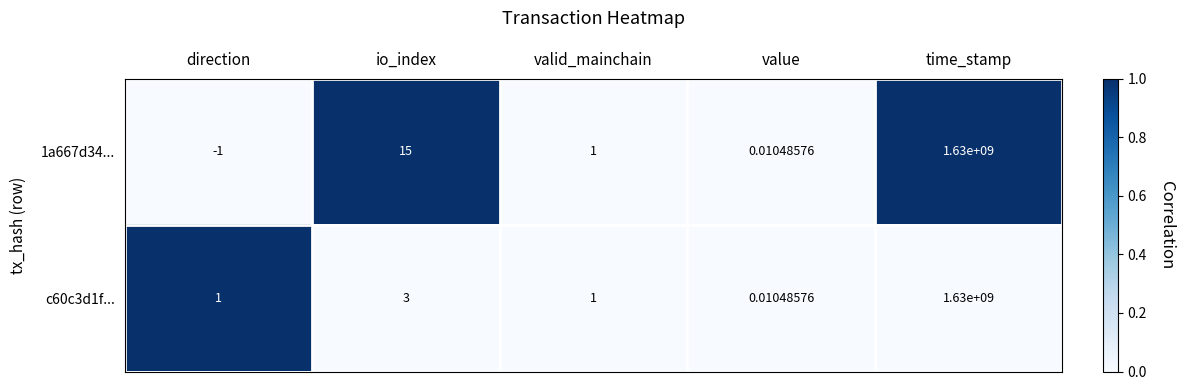

At which category is the sum across all series the highest?

time_stamp